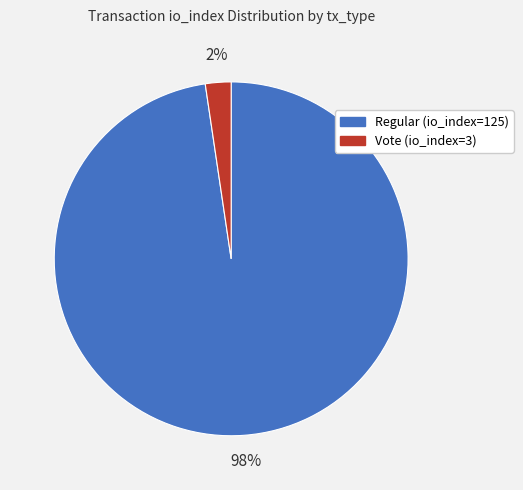

Which category has the smallest portion of the pie?

Vote (io_index=3)